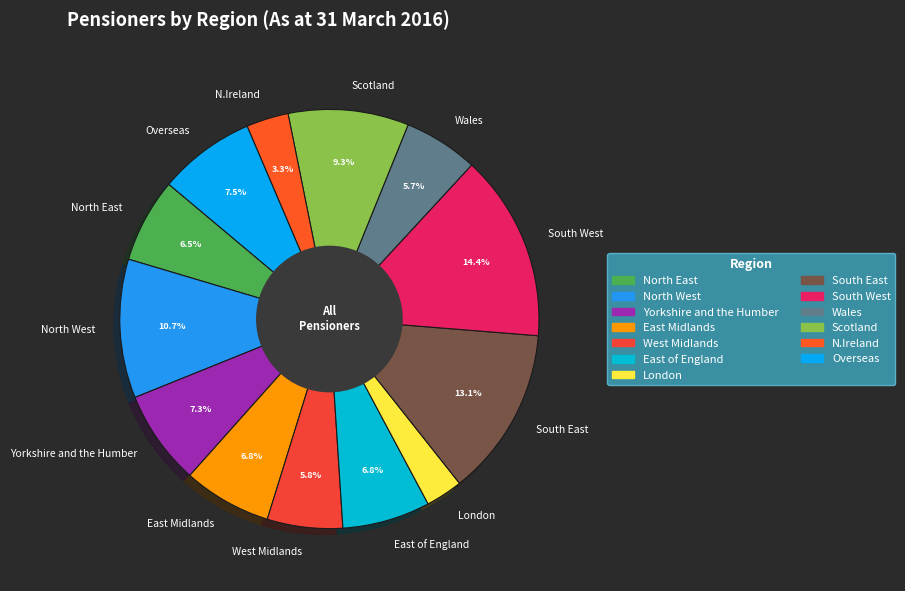

Which slice is the largest?

South West